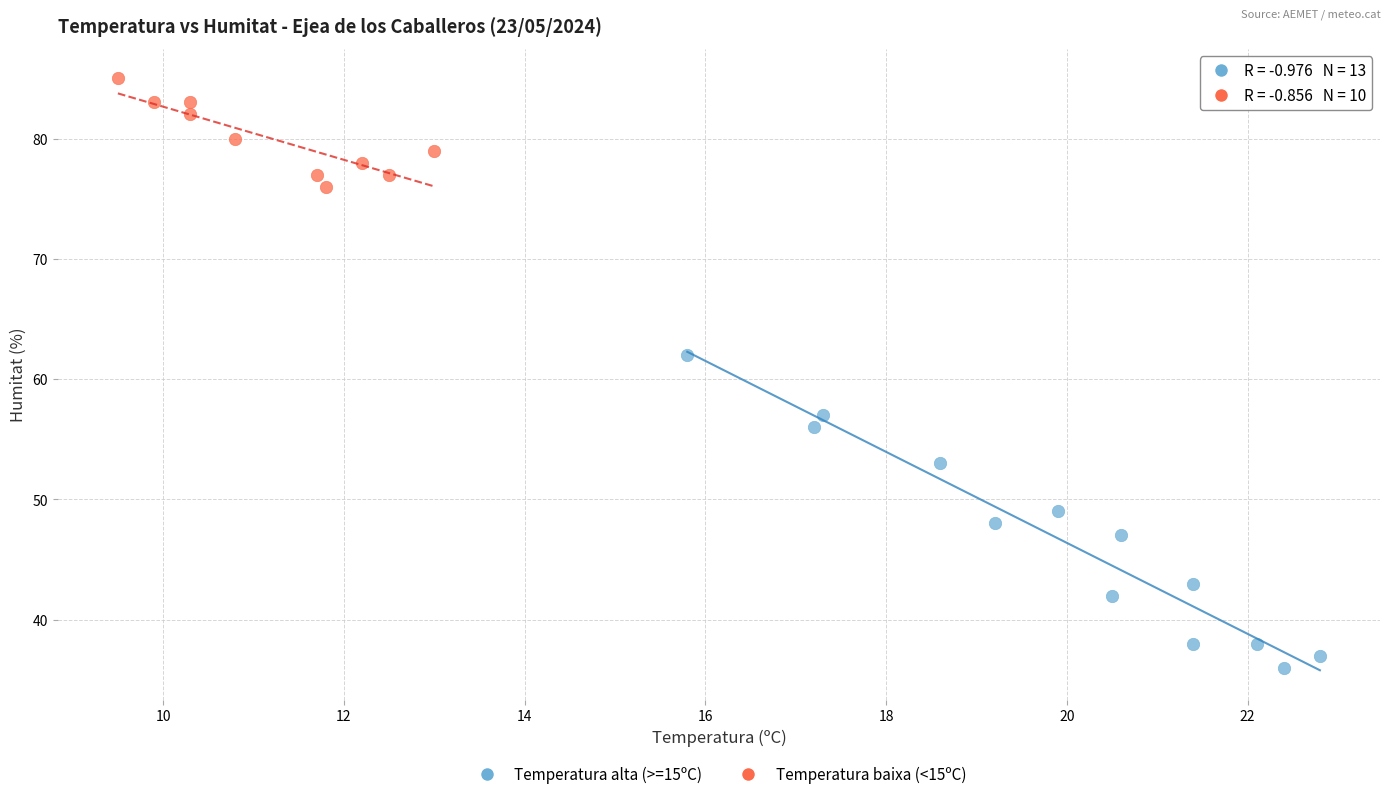

Which series reaches the minimum Y coordinate?

Temperatura alta (>=15ºC)